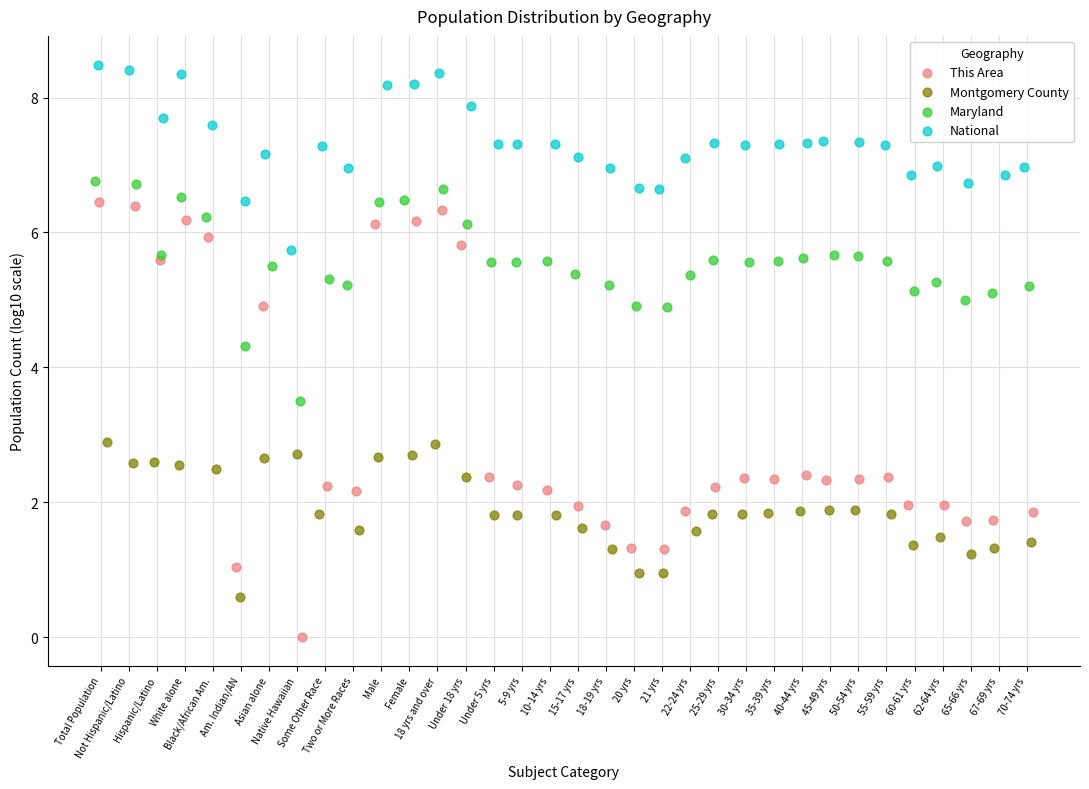

Which series reaches the maximum Y coordinate?

National